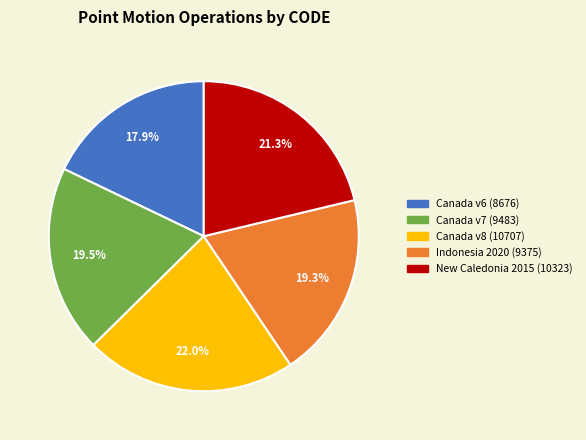

Is there any slice that represents more than half of the pie?

No